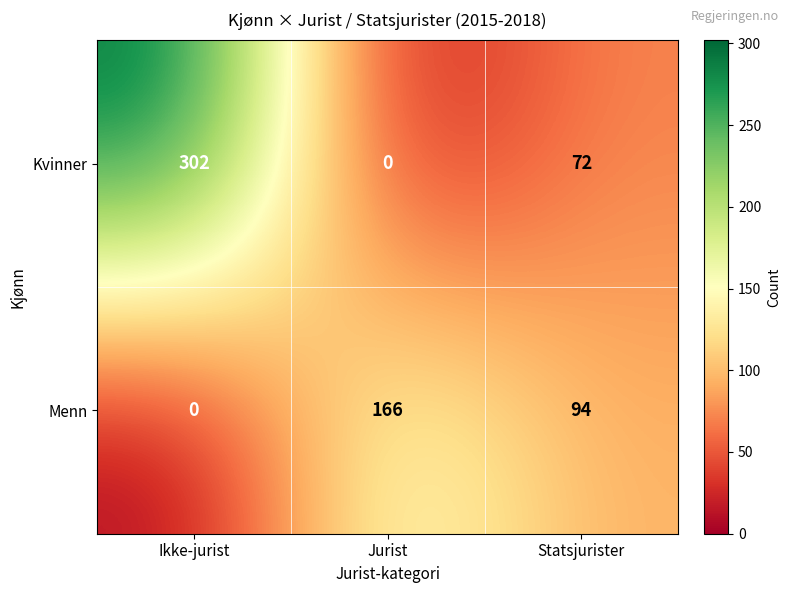

What is the difference between the second highest and minimum values in the Menn series?

94